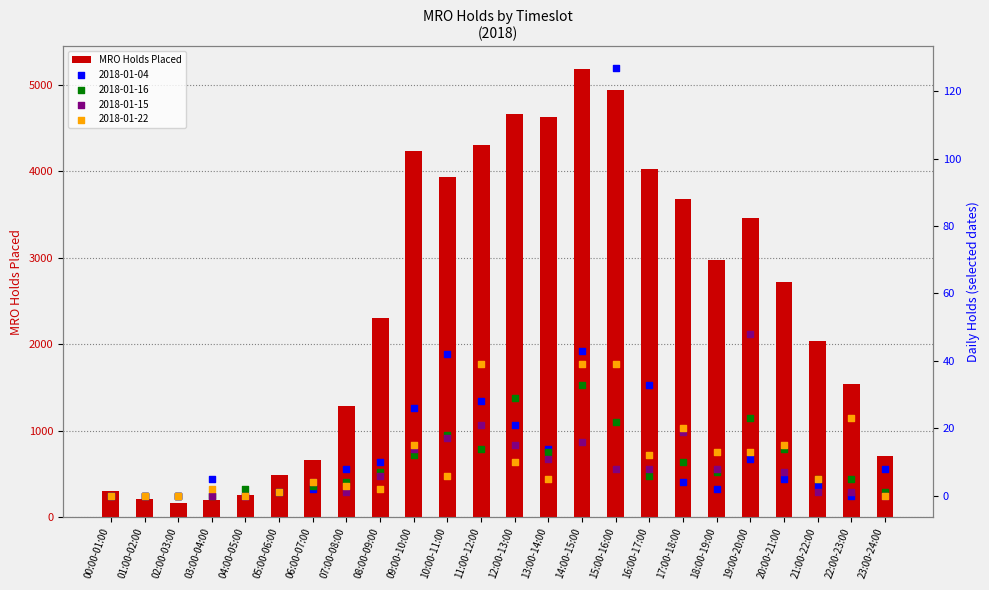

What is the change in value from 07:00-08:00 to 18:00-19:00?

+1691